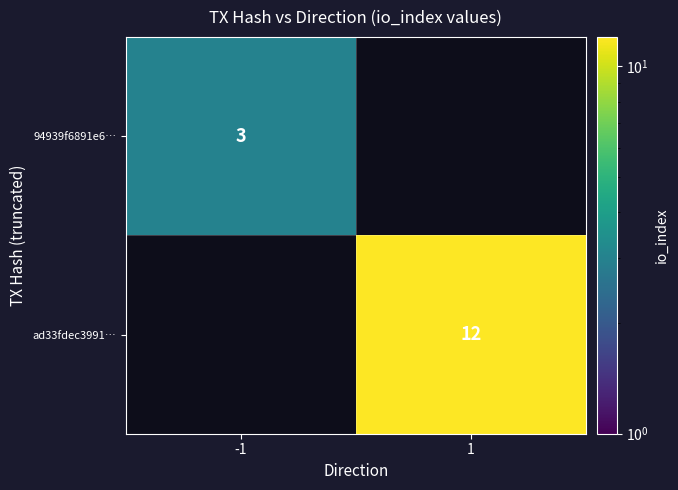

Is it true that ad33fdec3991… equals 16 at 1?

False